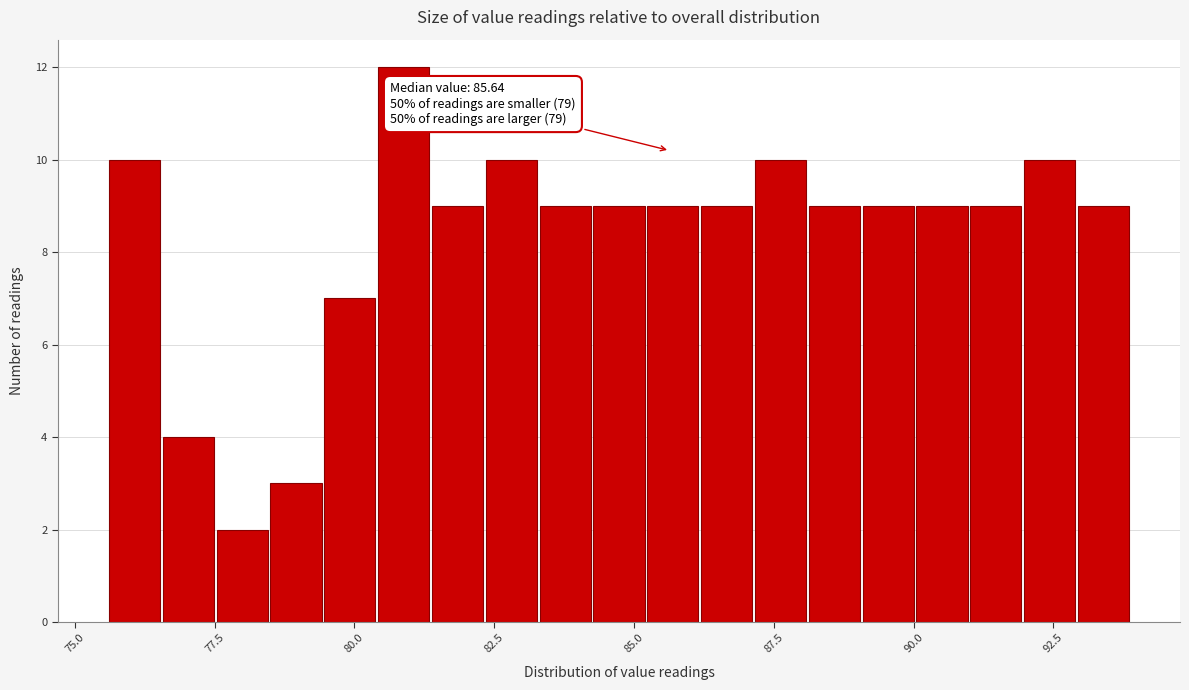

Around what value on the x-axis is the tallest bar? Give the approximate position of its centre, as read against the axis.

81.0